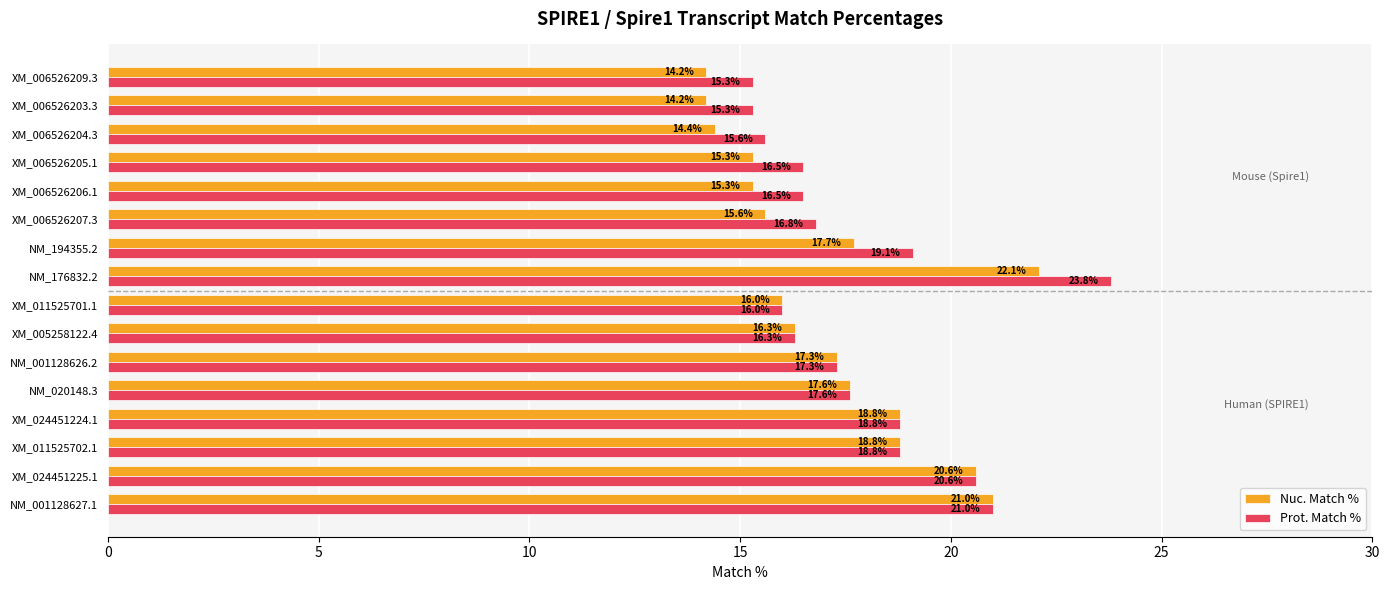

At how many categories does at least one series exceed 15?

16